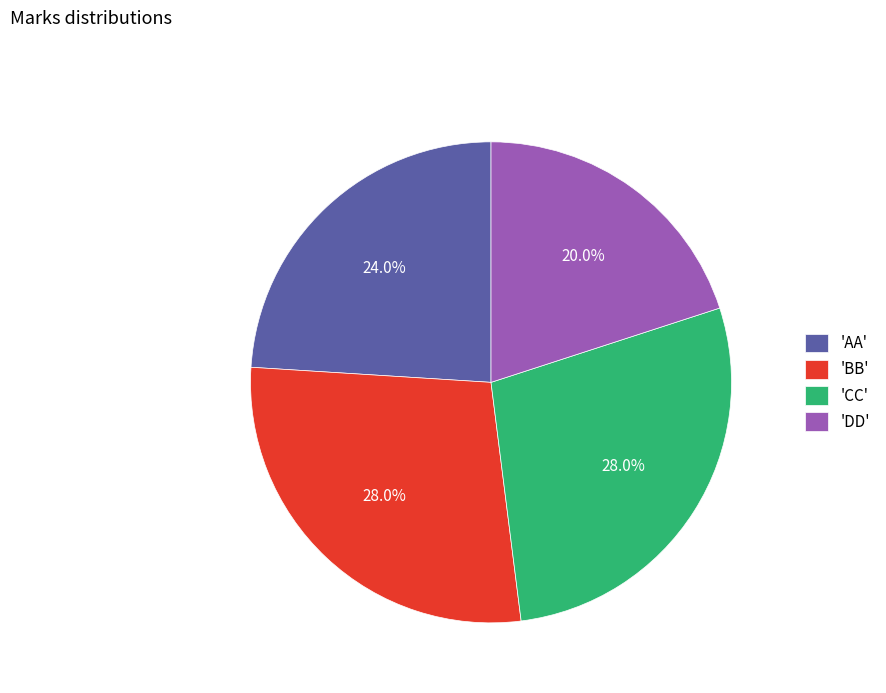

To the nearest percent, what is the difference between the largest and smallest slice percentages?

8%